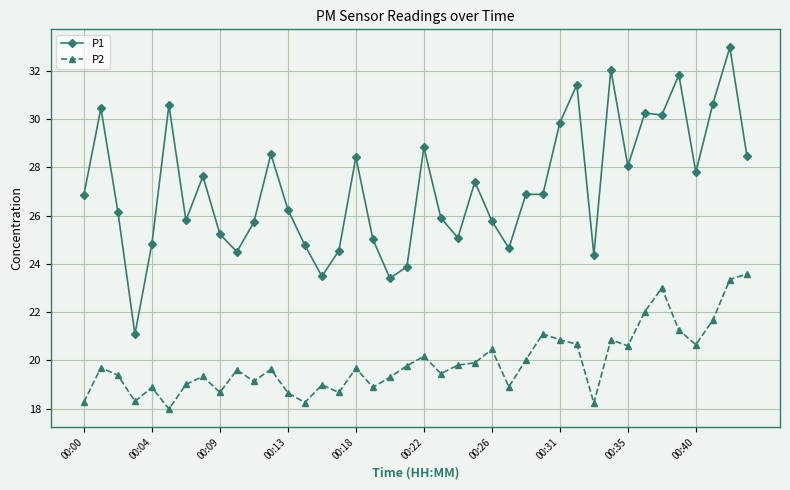

Does the chart display data point markers on the line(s)?

Yes